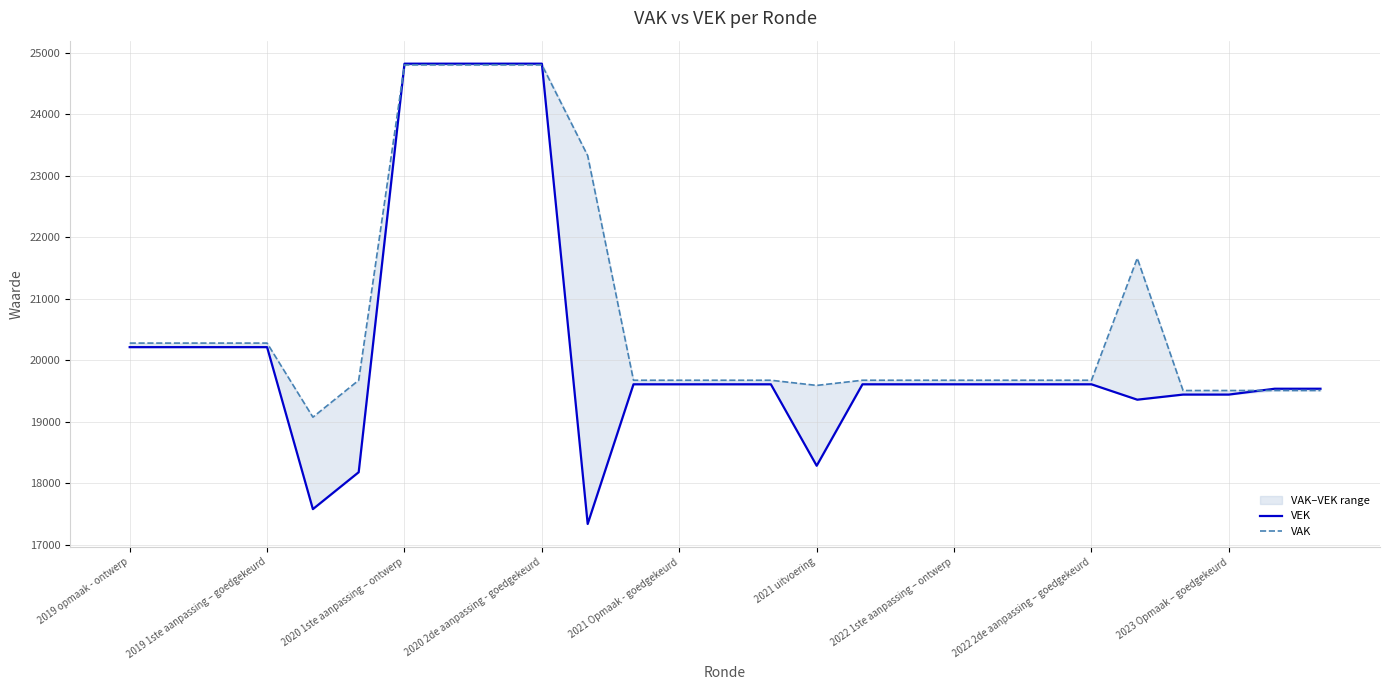

Where do VAK and VEK first cross each other?

2021 uitvoering and 2022 1ste aanpassing – ontwerp